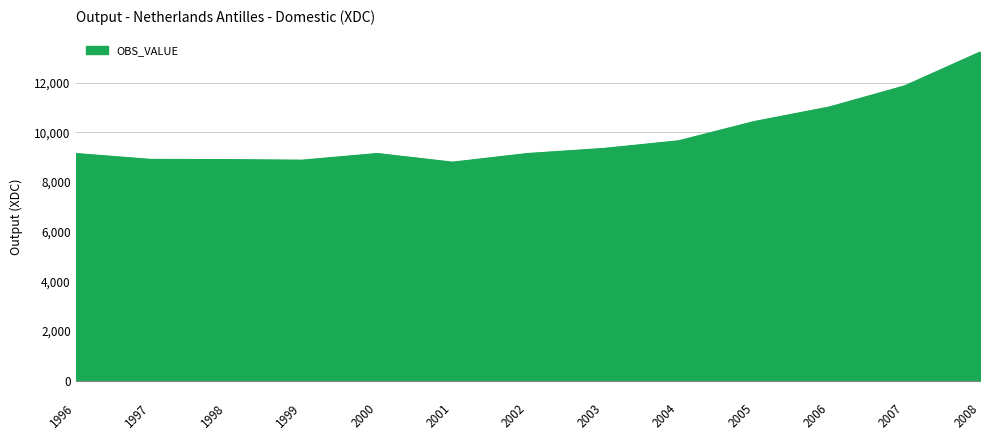

What is the change in value from 1997 to 1998?

-7.8